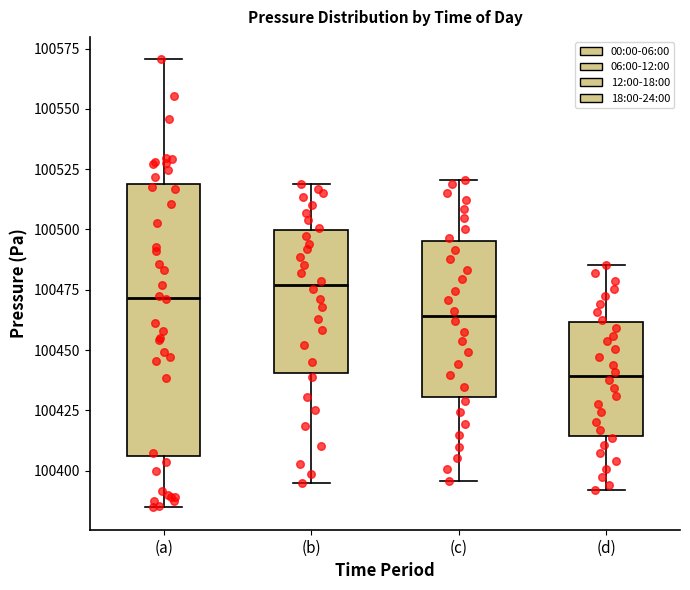

Reading left to right, transcribe this box plot: for each box, give where its median line is, the range the box spans, and where its two whiskers end, as read against the y-axis. The values are not printed on the chart, so give them approximately, as read against the axis.

(a): median 100470, box 100405 to 100520, whiskers 100385 to 100570
(b): median 100475, box 100440 to 100500, whiskers 100395 to 100520
(c): median 100465, box 100430 to 100495, whiskers 100395 to 100520
(d): median 100440, box 100415 to 100460, whiskers 100390 to 100485